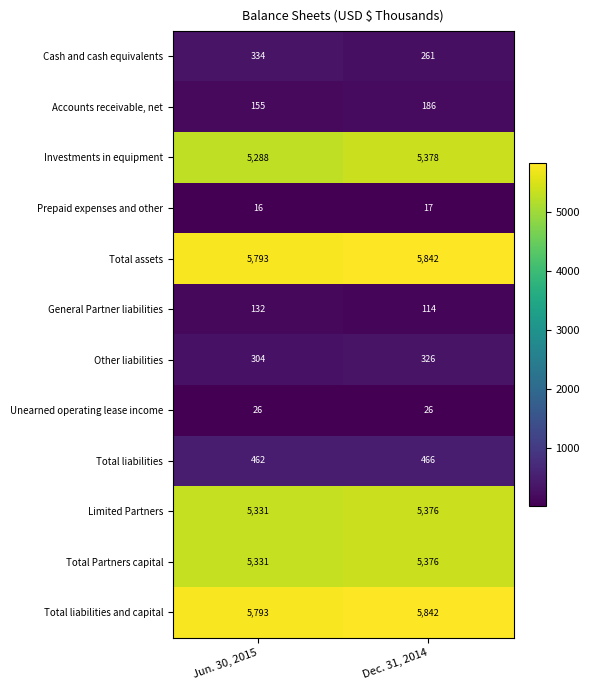

Which series has the widest spread of values?

Investments in equipment